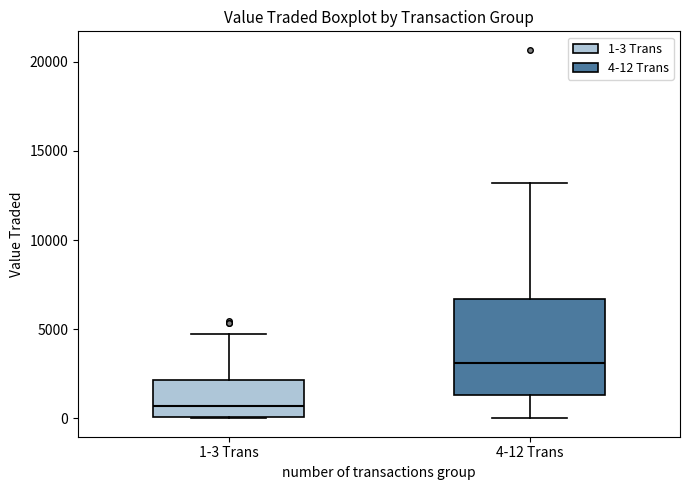

Which box is the tallest, from its lower edge to its upper edge?

4-12 Trans